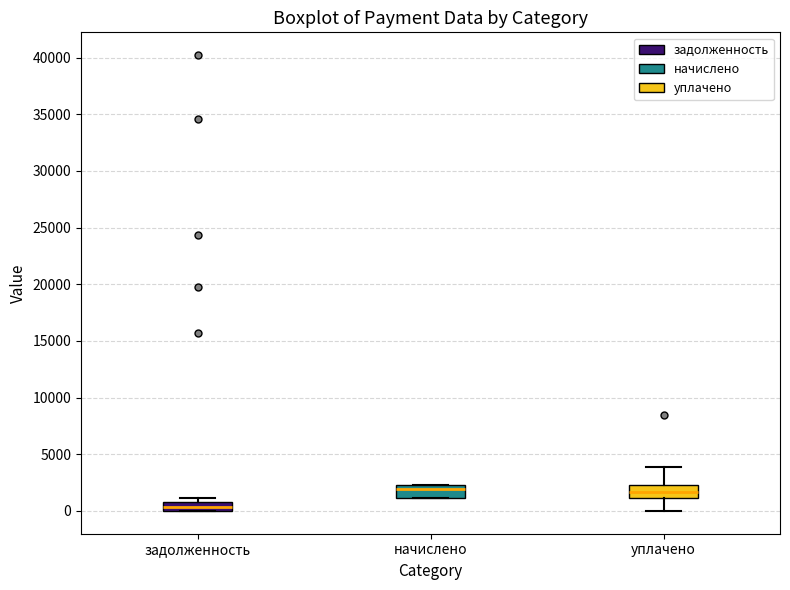

Where does the lower whisker of the box for уплачено end on the y-axis? The values are not printed on the chart, so give them approximately, as read against the axis.

0